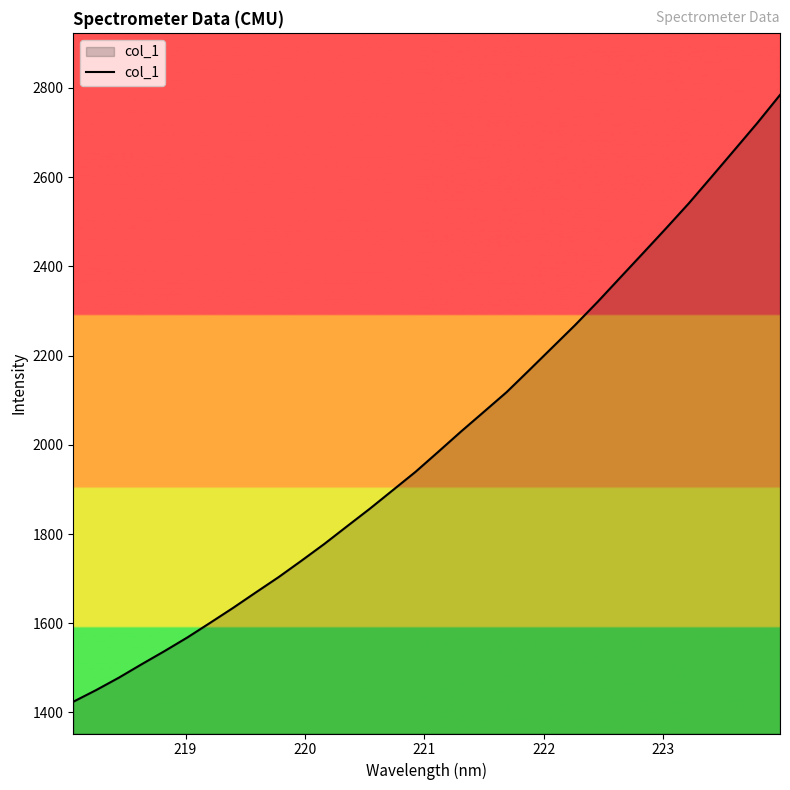

What is the smallest value displayed?

1424.0